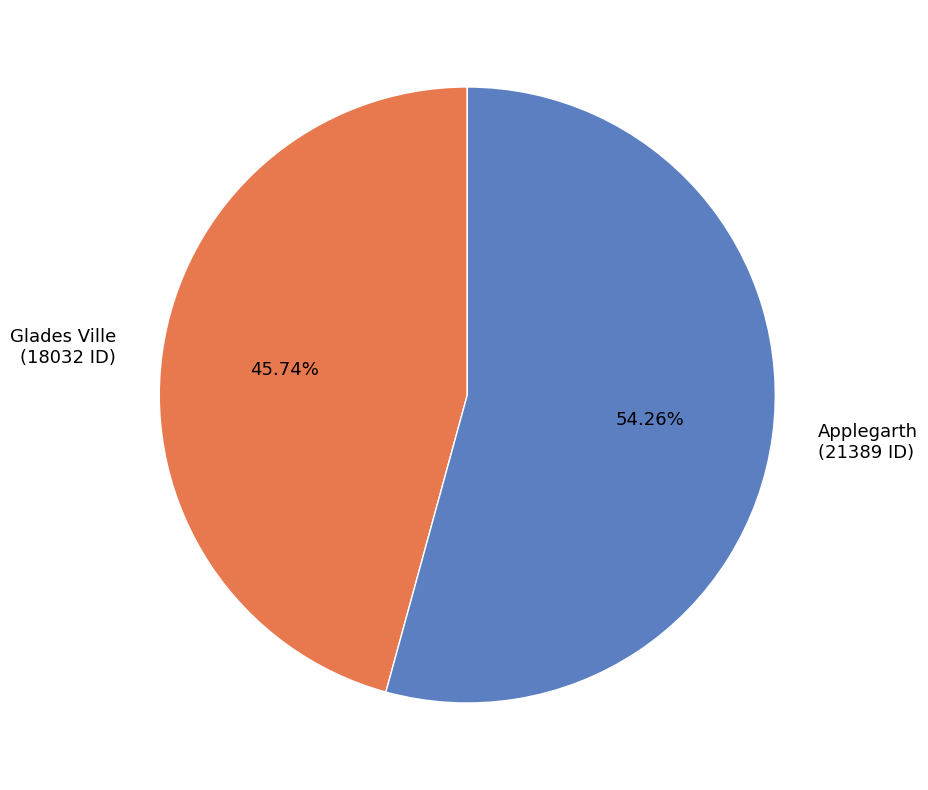

How many slices are in this pie chart?

2